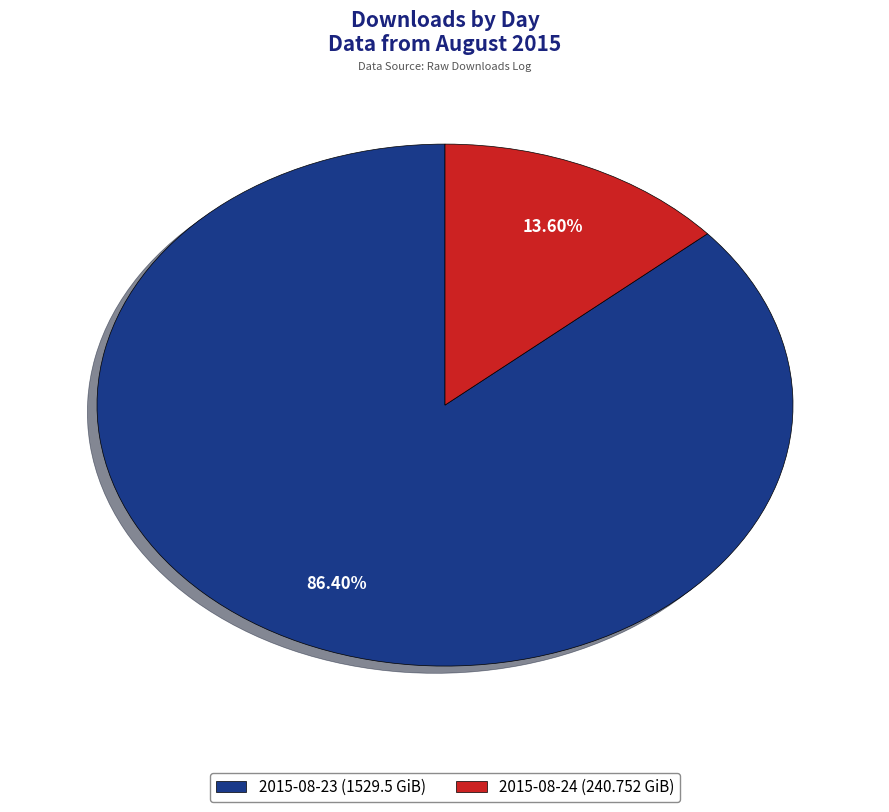

Which slice represents more than half of the pie?

2015-08-23 (1529.5 GiB)